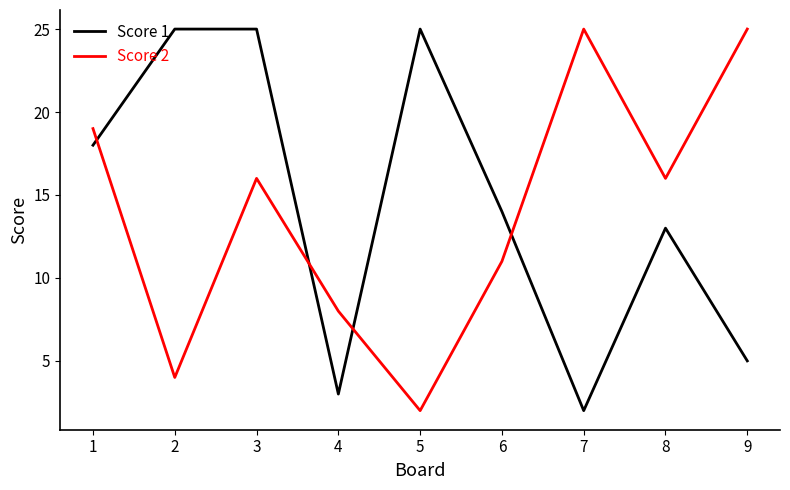

At which category does Score 2 reach its first local valley?

2